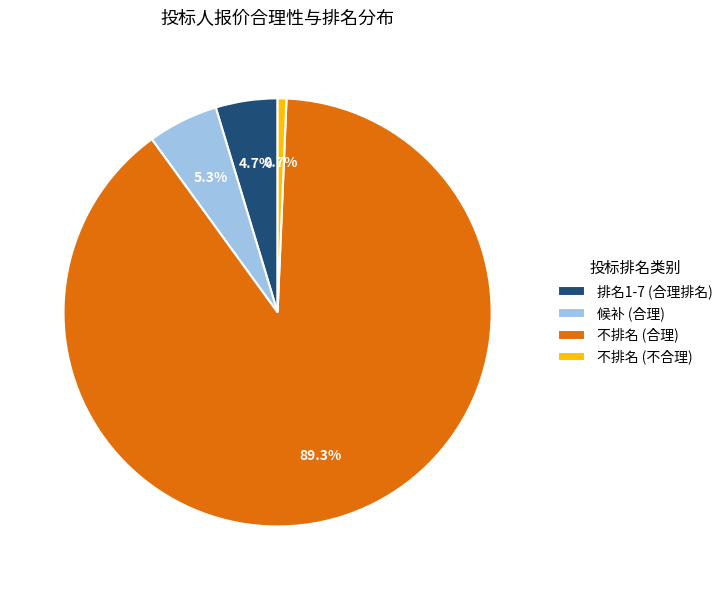

Count the number of slices in the pie.

4